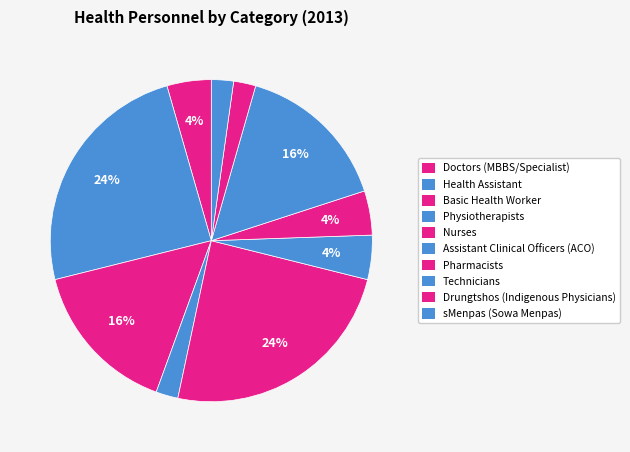

Count the number of slices in the pie.

10